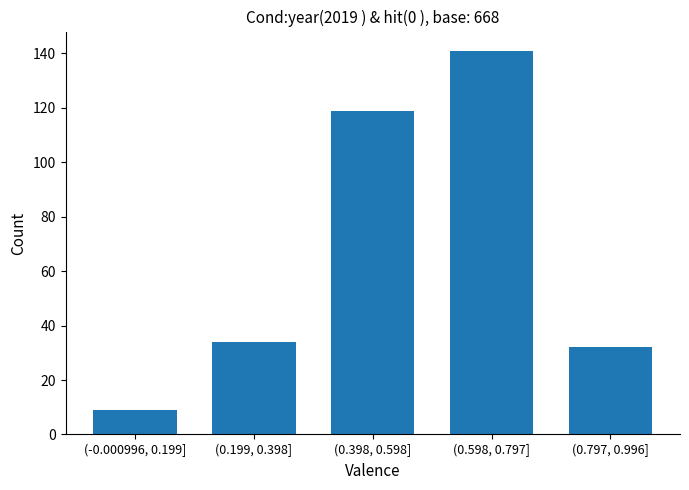

Reading left to right, extract all data points from this chart.

9	34	119	141	32